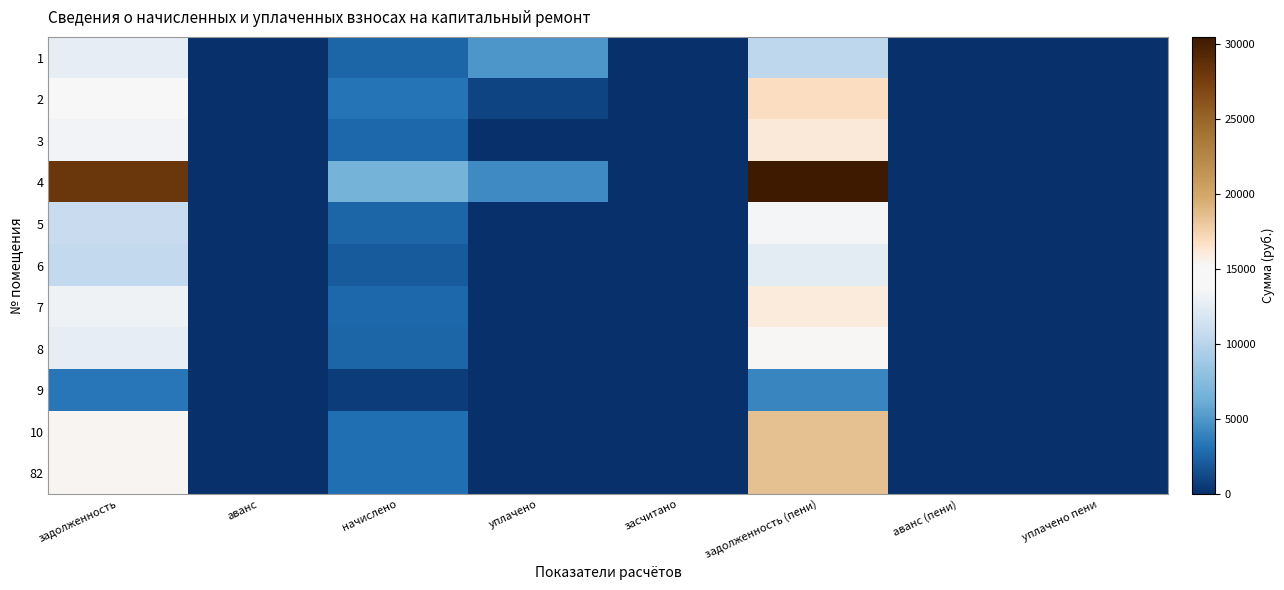

List the series in order of their peak value, highest first.

4, 10, 82, 2, 3, 7, 8, 5, 1, 6, 9